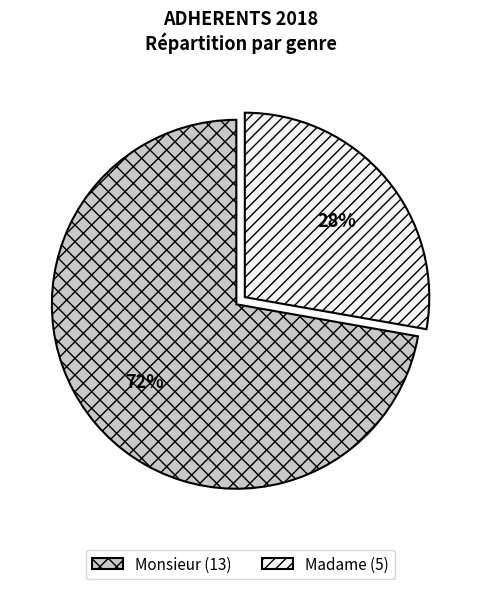

Is the sum of Madame and Monsieur greater than half?

Yes